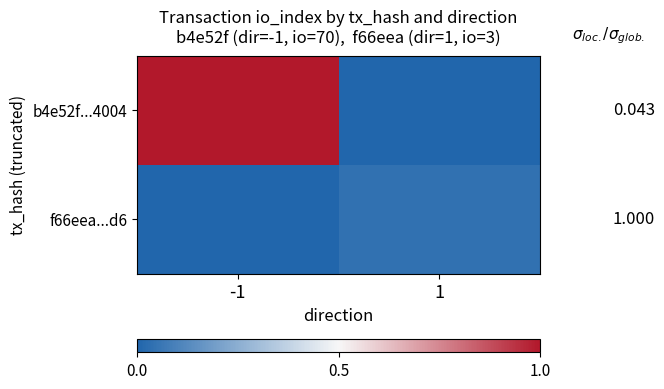

At which category is the sum across all series the highest?

-1